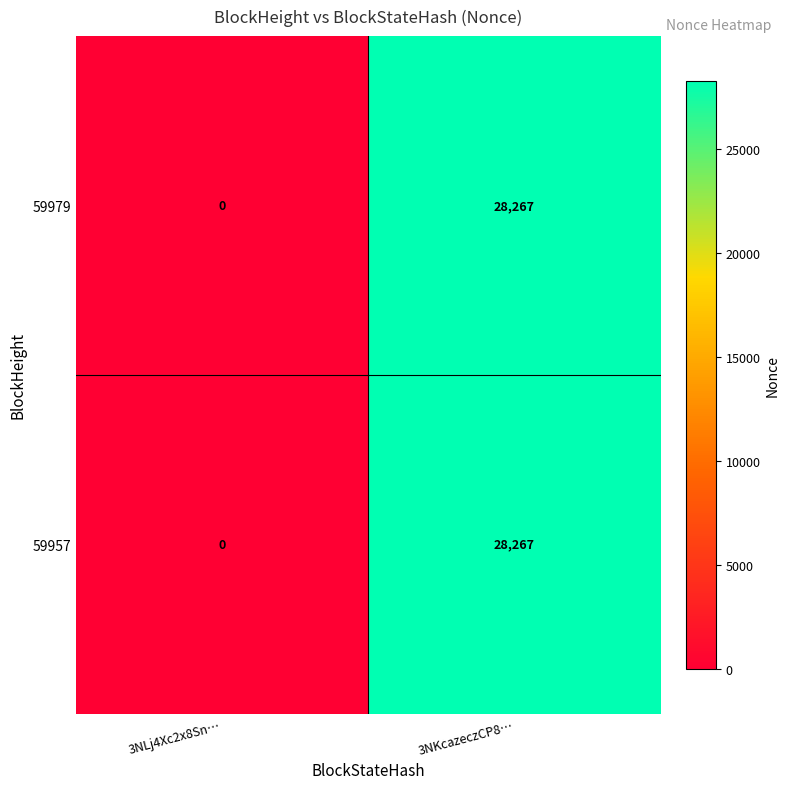

At which category is the sum across all series the highest?

3NKcazeczCP8…